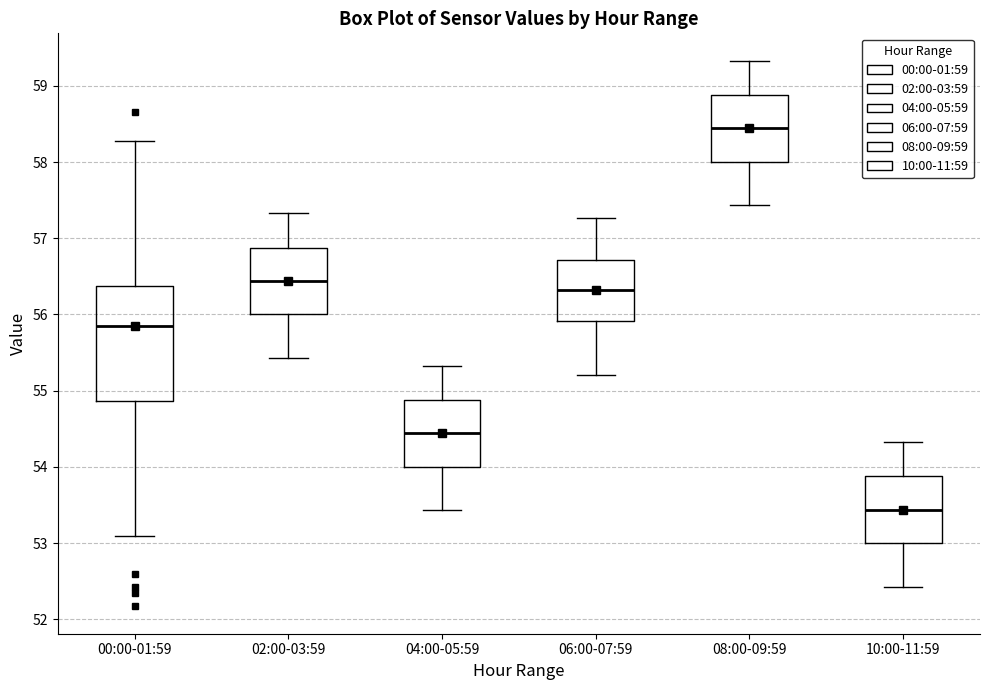

Comparing the boxes themselves (not the whiskers), which one is the tallest?

00:00-01:59